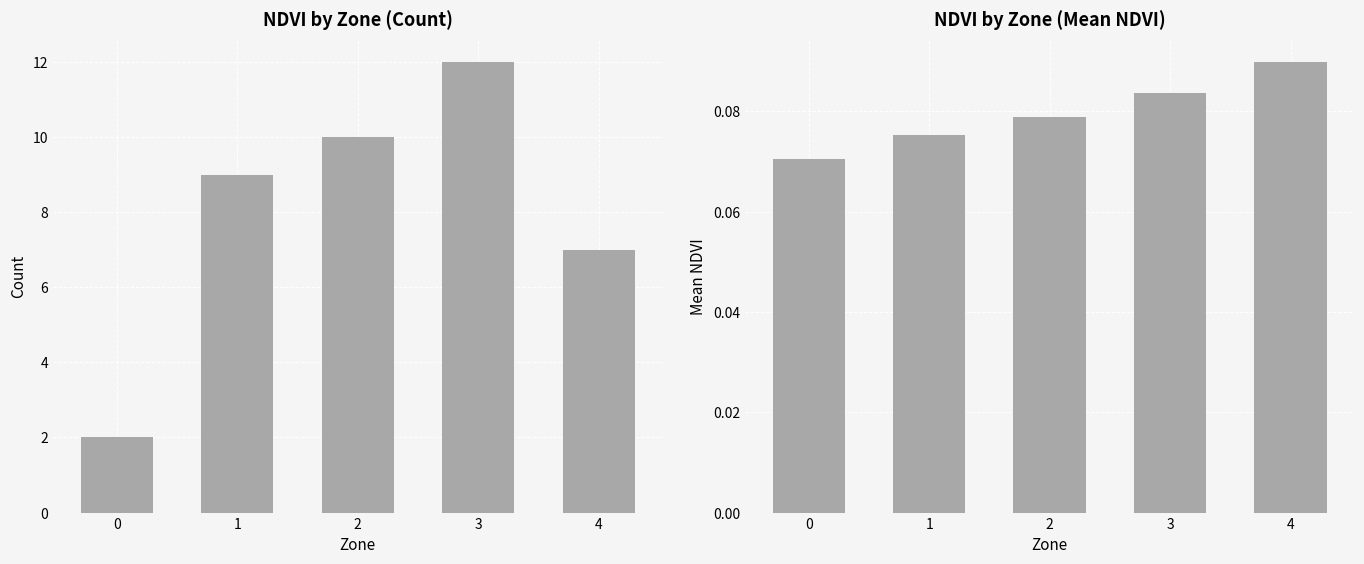

Rank the series by their maximum value, from lowest to highest.

Mean NDVI, Count